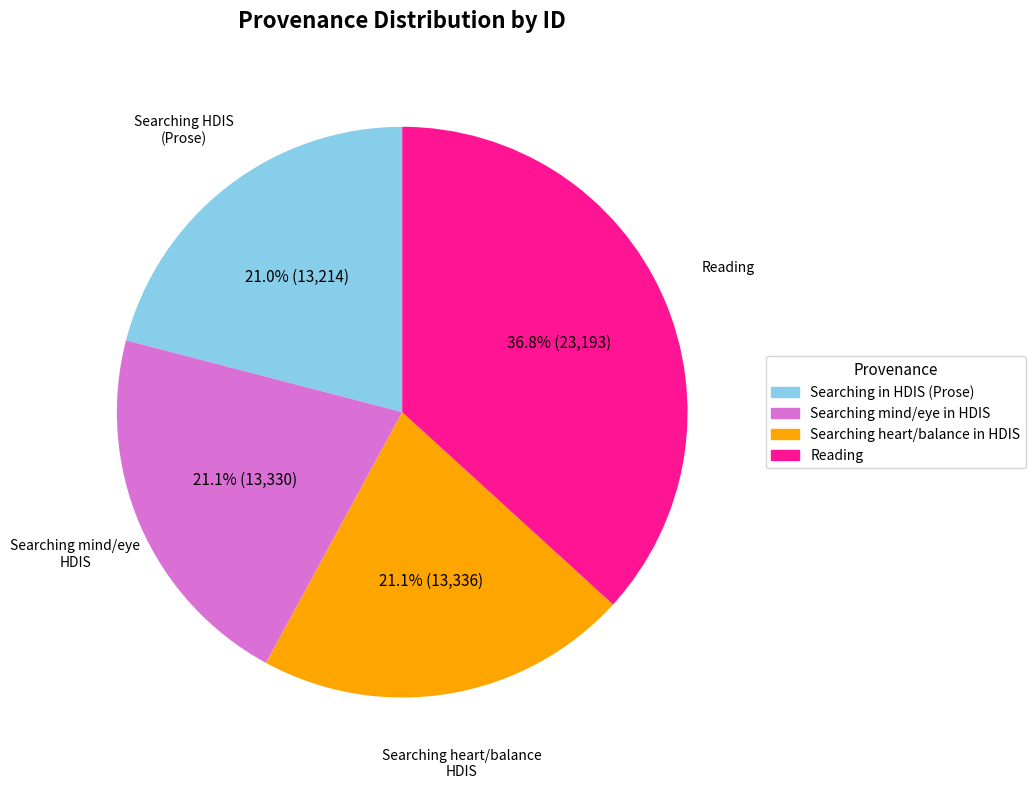

Does any single category account for the majority?

No